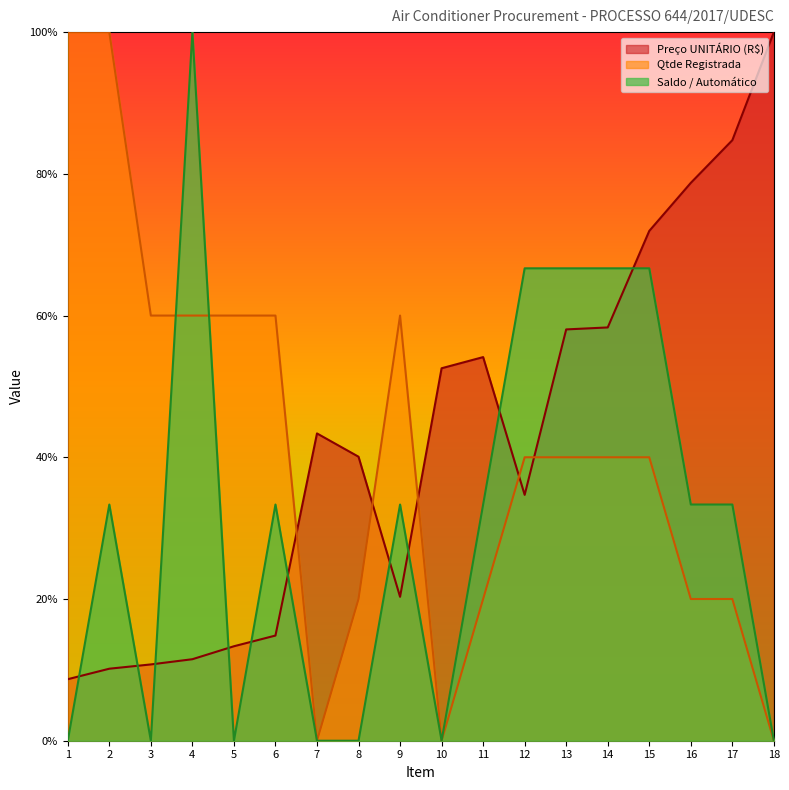

Which series has the widest spread of values?

Qtde Registrada